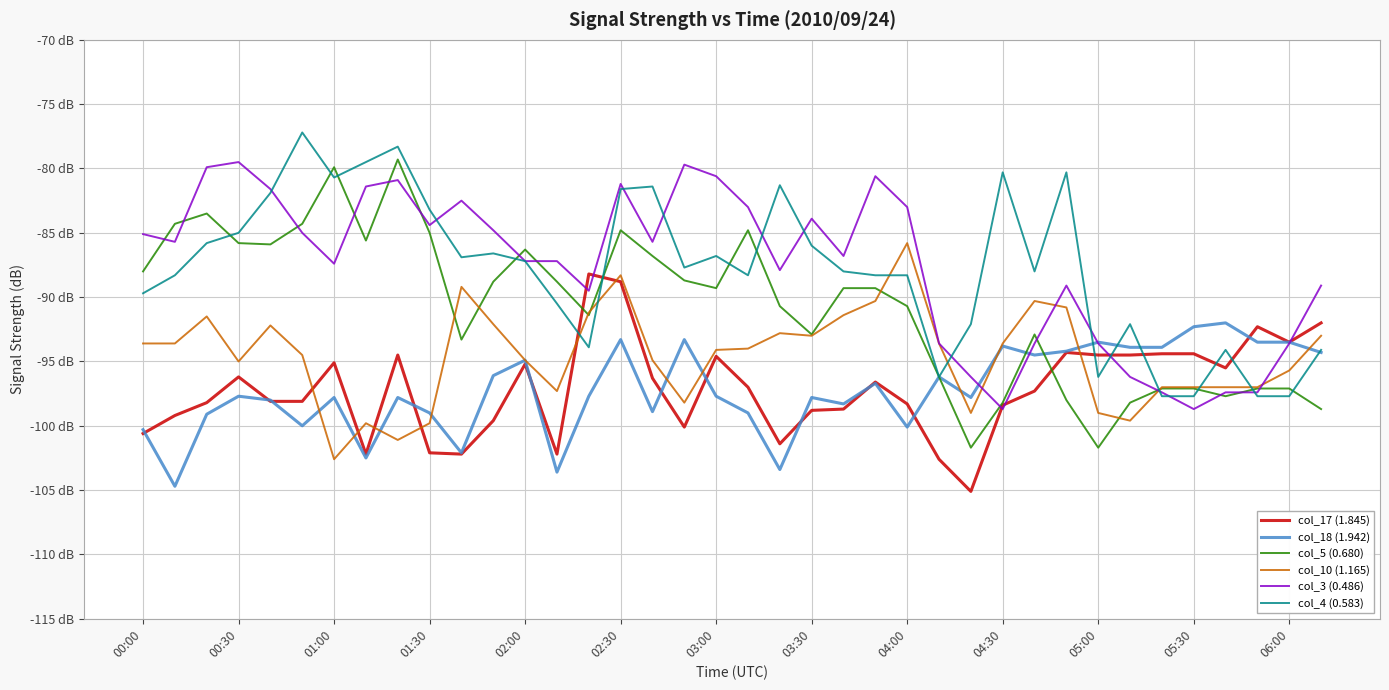

Which series has the largest total across all categories?

col_3 (0.486)